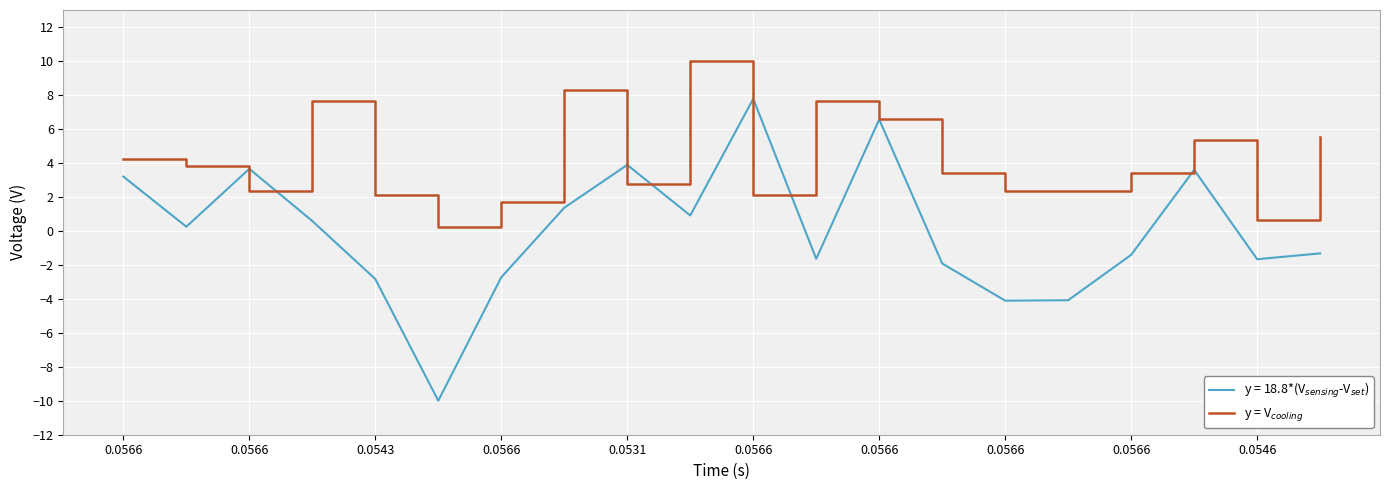

What is the smallest value displayed?

-10.0